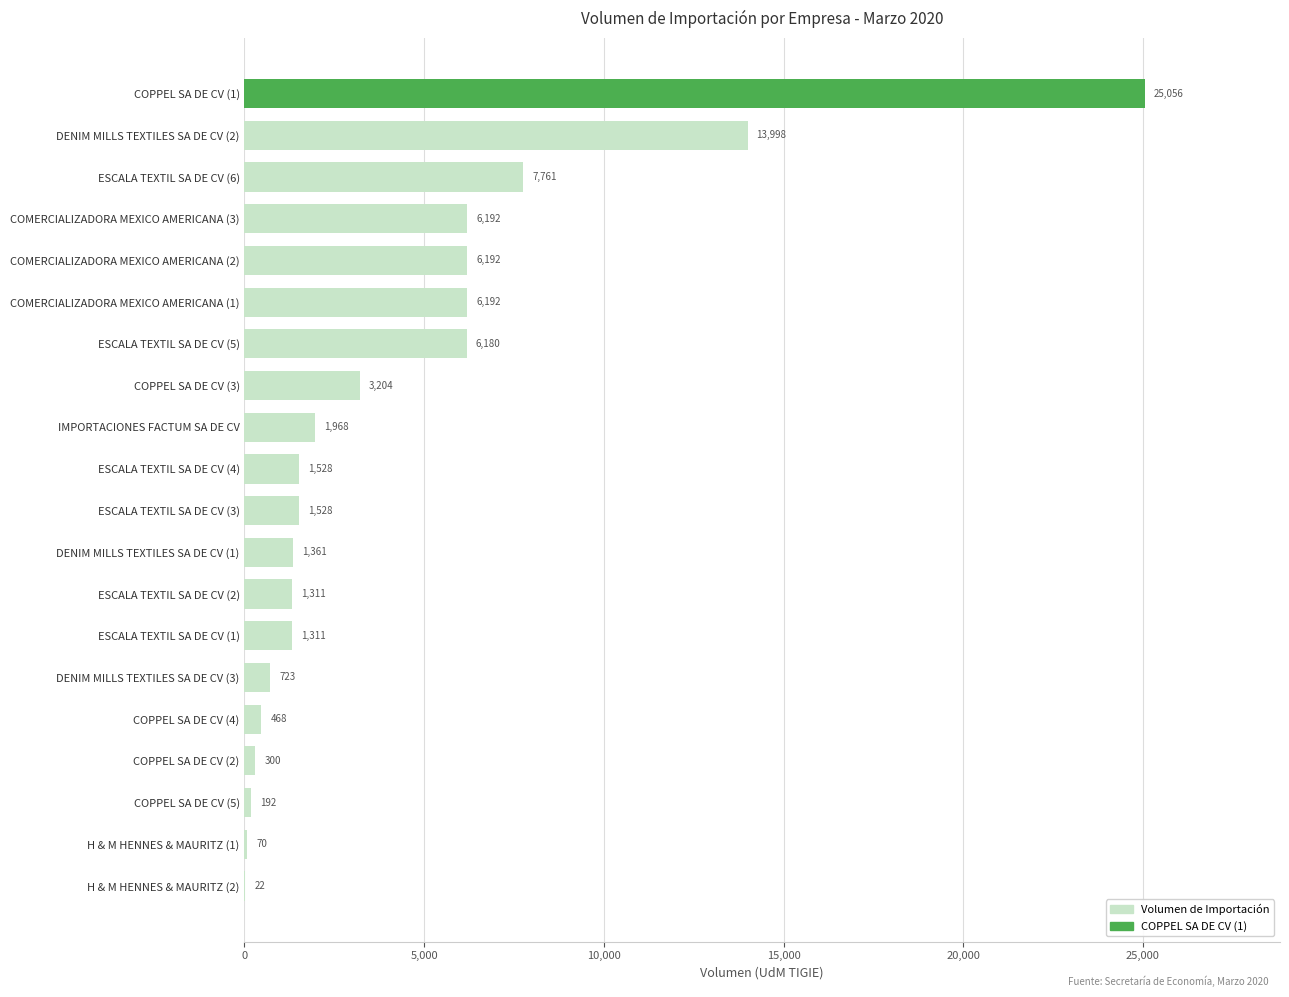

Which label corresponds to the largest value in the chart?

COPPEL SA DE CV (1)